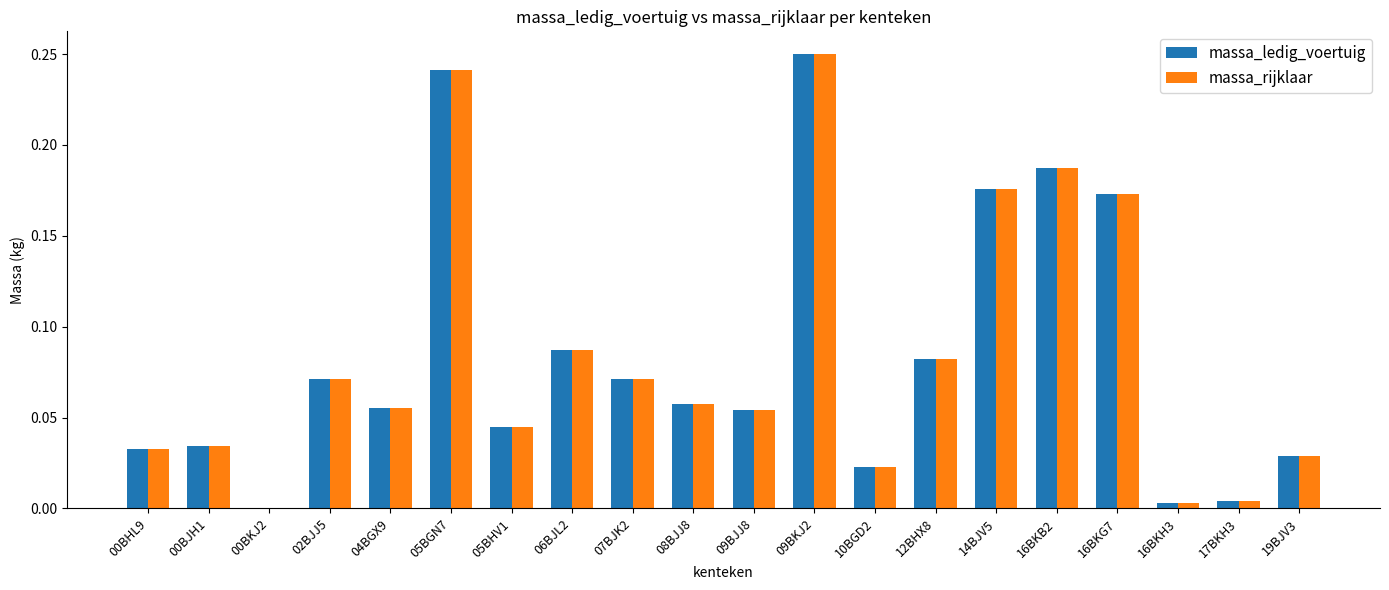

At which category does the chart reach its peak across all series?

09BKJ2